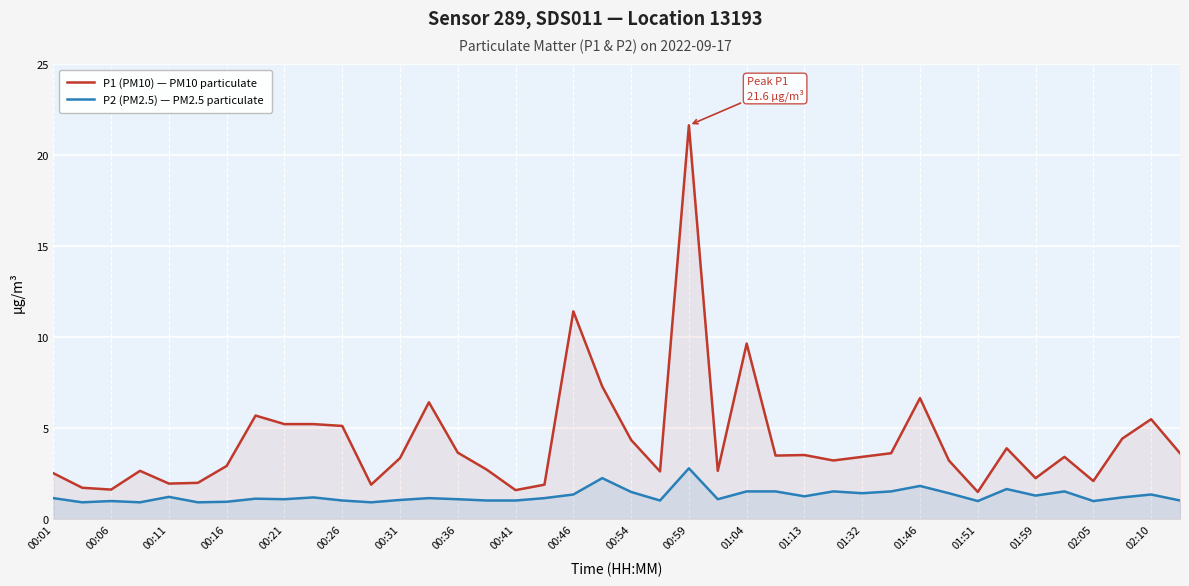

Which series has the largest total across all categories?

P1 (PM10) — PM10 particulate